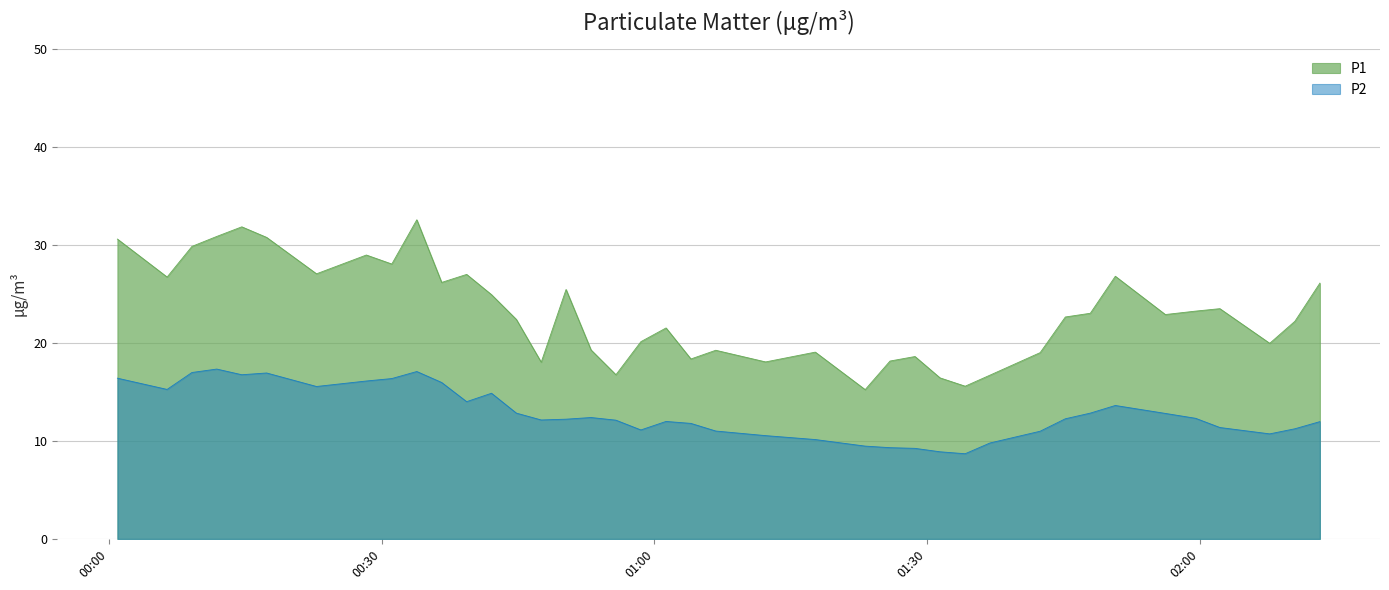

List the series in order of their peak value, highest first.

P1, P2